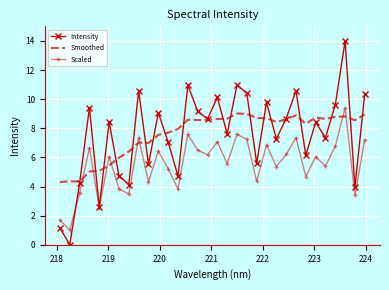

Which series has the widest spread of values?

Intensity